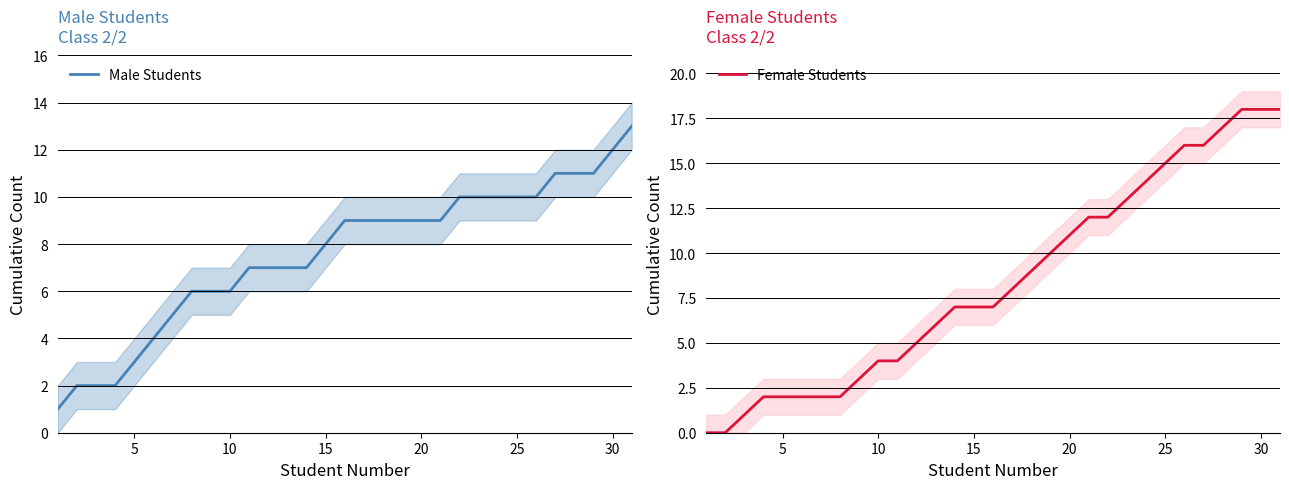

True or false: Male Students and Female Students intersect in this chart.

False